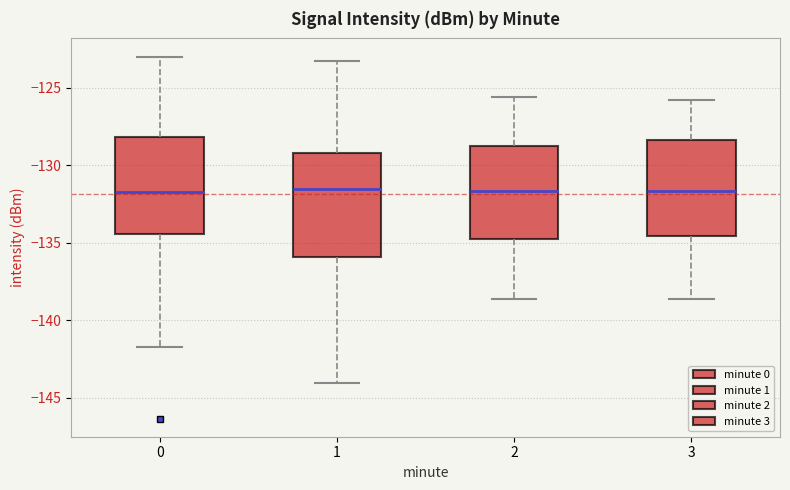

Reading left to right, transcribe this box plot: for each box, give where its median line is, the range the box spans, and where its two whiskers end, as read against the y-axis. The values are not printed on the chart, so give them approximately, as read against the axis.

0: median -131.5, box -134.5 to -128.0, whiskers -141.5 to -123.0
1: median -131.5, box -136.0 to -129.0, whiskers -144.0 to -123.0
2: median -131.5, box -134.5 to -128.5, whiskers -138.5 to -125.5
3: median -131.5, box -134.5 to -128.5, whiskers -138.5 to -126.0